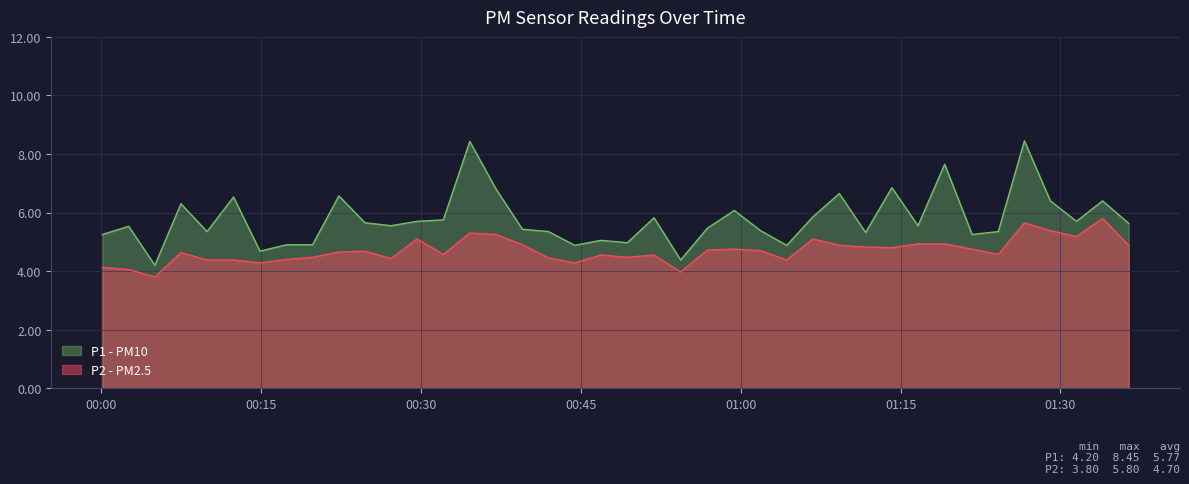

What is the value of the P1 point at the 20th from the left?

5.0